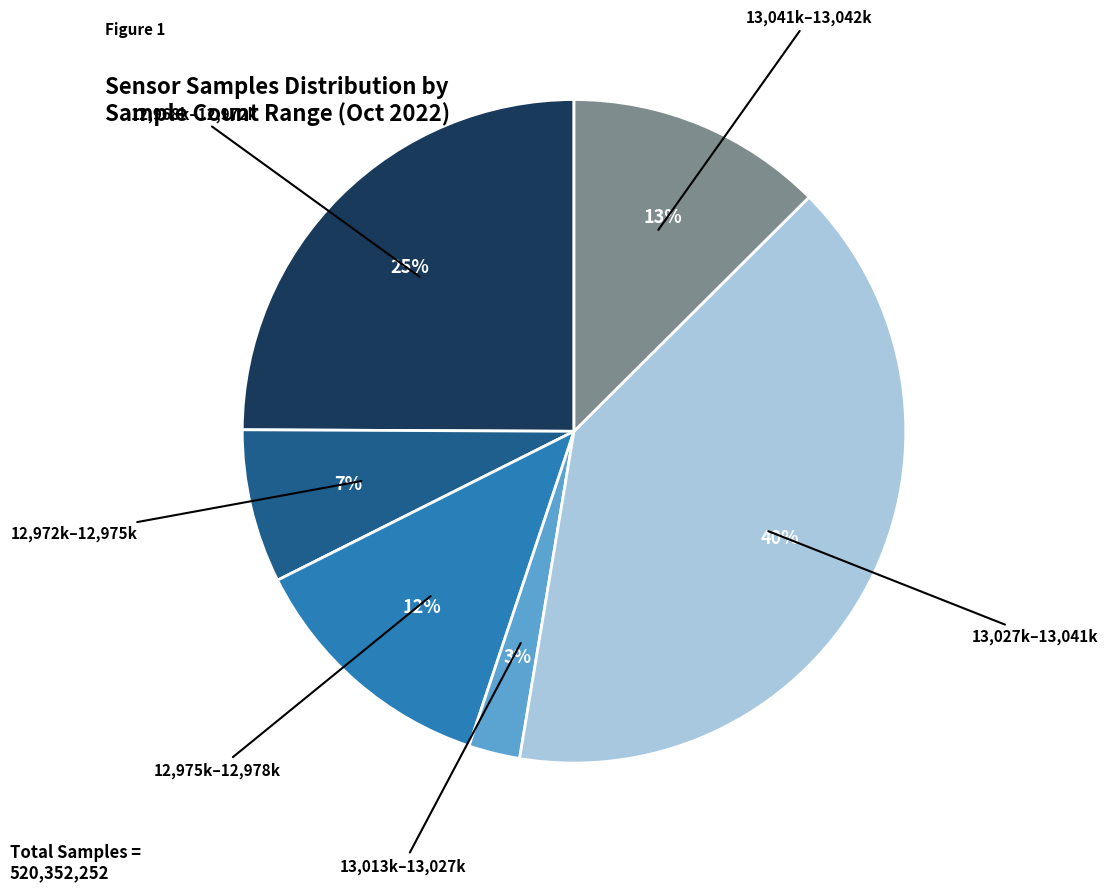

Is there any slice that represents more than half of the pie?

No